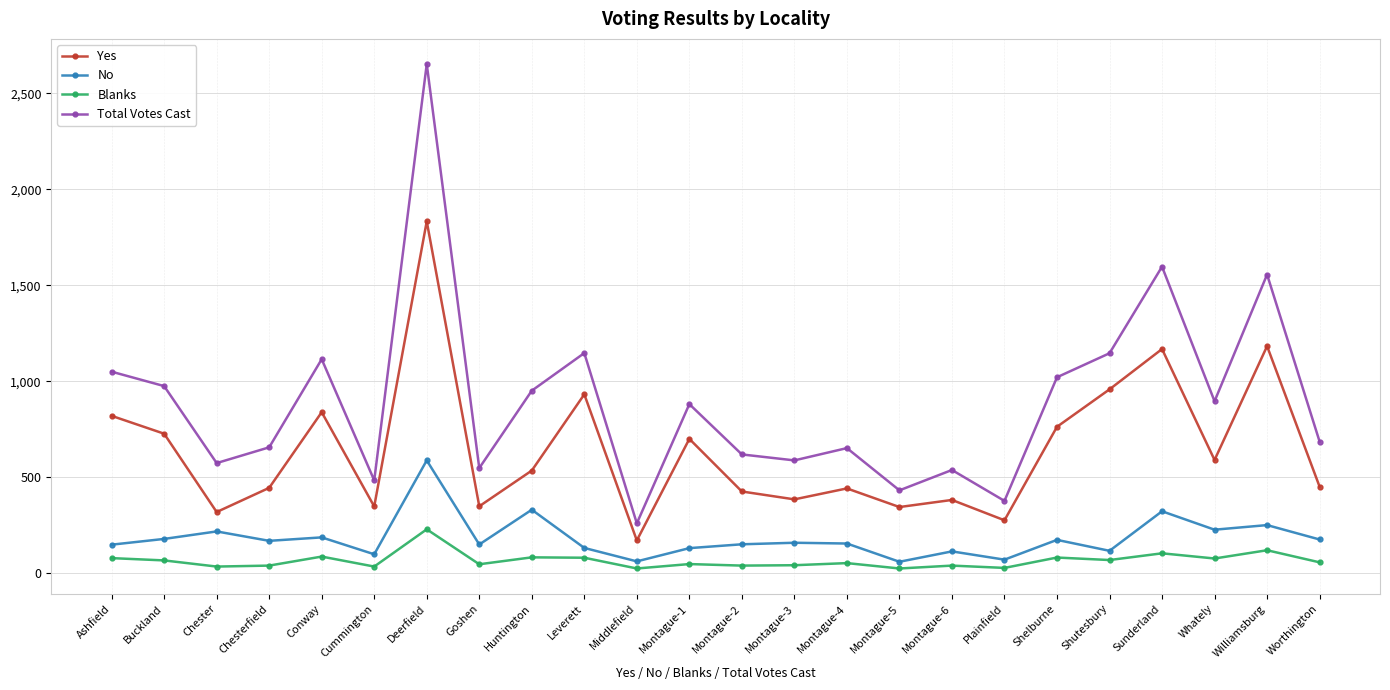

True or false: No has a value of 443 at Huntington.

False